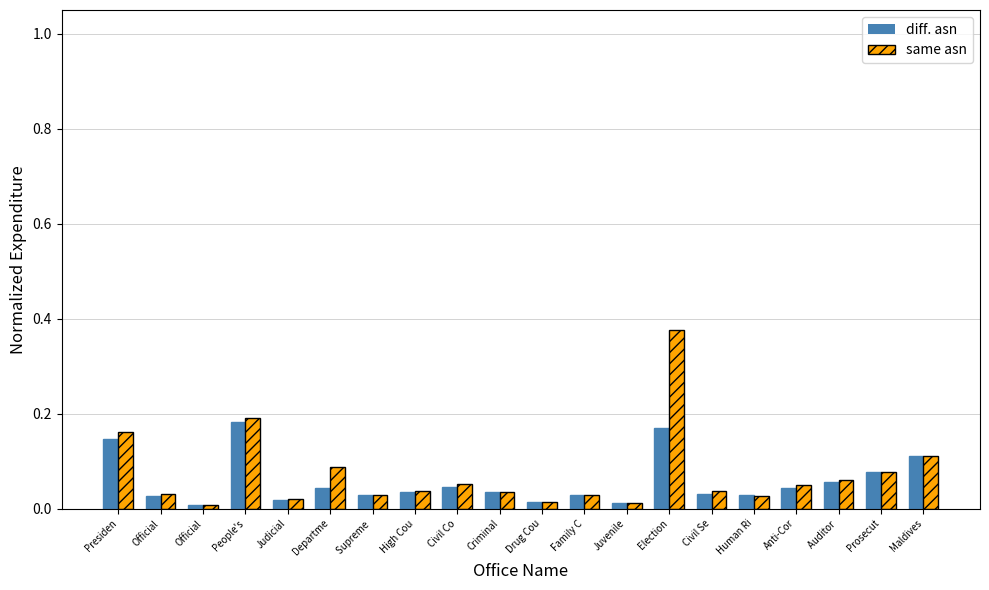

Are the bars grouped side by side (vs. stacked)?

Yes